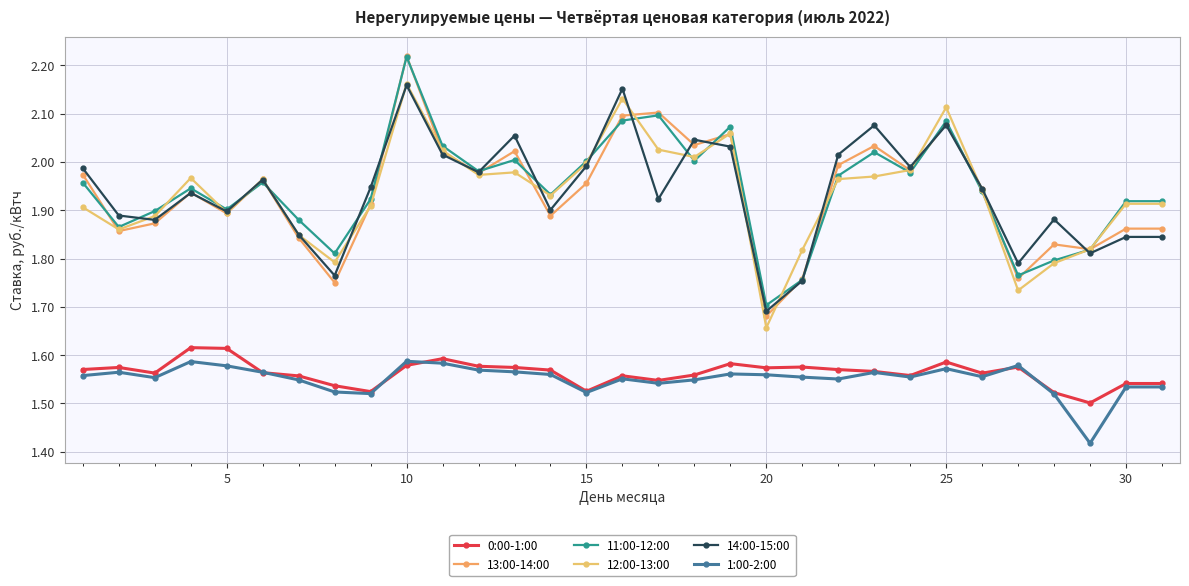

Reading left to right, extract all data points from this chart.

0:00-1:00: 1.6	1.6	1.6	1.6	1.6	1.6	1.6	1.5	1.5	1.6	1.6	1.6	1.6	1.6	1.5	1.6	1.5	1.6	1.6	1.6	1.6	1.6	1.6	1.6	1.6	1.6	1.6	1.5	1.5	1.5	1.5
13:00-14:00: 2.0	1.9	1.9	1.9	1.9	2.0	1.8	1.8	1.9	2.2	2.0	2.0	2.0	1.9	2.0	2.1	2.1	2.0	2.1	1.7	1.8	2.0	2.0	2.0	2.1	1.9	1.8	1.8	1.8	1.9	1.9
11:00-12:00: 2.0	1.9	1.9	1.9	1.9	2.0	1.9	1.8	1.9	2.2	2.0	2.0	2.0	1.9	2.0	2.1	2.1	2.0	2.1	1.7	1.8	2.0	2.0	2.0	2.1	1.9	1.8	1.8	1.8	1.9	1.9
12:00-13:00: 1.9	1.9	1.9	2.0	1.9	2.0	1.8	1.8	1.9	2.2	2.0	2.0	2.0	1.9	2.0	2.1	2.0	2.0	2.1	1.7	1.8	2.0	2.0	2.0	2.1	1.9	1.7	1.8	1.8	1.9	1.9
14:00-15:00: 2.0	1.9	1.9	1.9	1.9	2.0	1.8	1.8	1.9	2.2	2.0	2.0	2.1	1.9	2.0	2.2	1.9	2.0	2.0	1.7	1.8	2.0	2.1	2.0	2.1	1.9	1.8	1.9	1.8	1.8	1.8
1:00-2:00: 1.6	1.6	1.6	1.6	1.6	1.6	1.5	1.5	1.5	1.6	1.6	1.6	1.6	1.6	1.5	1.6	1.5	1.5	1.6	1.6	1.6	1.6	1.6	1.6	1.6	1.6	1.6	1.5	1.4	1.5	1.5